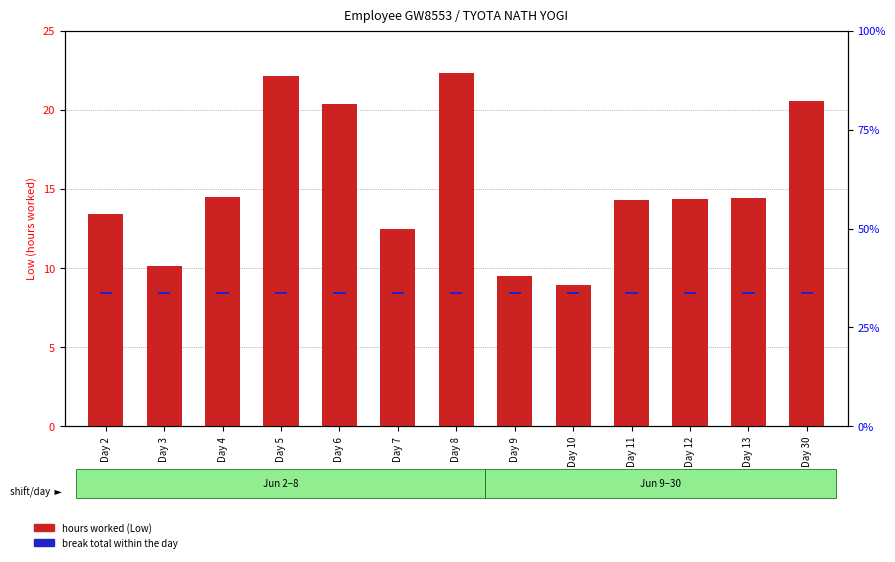

The value of break total within the day at Day 13 is 0.3. True or false?

False